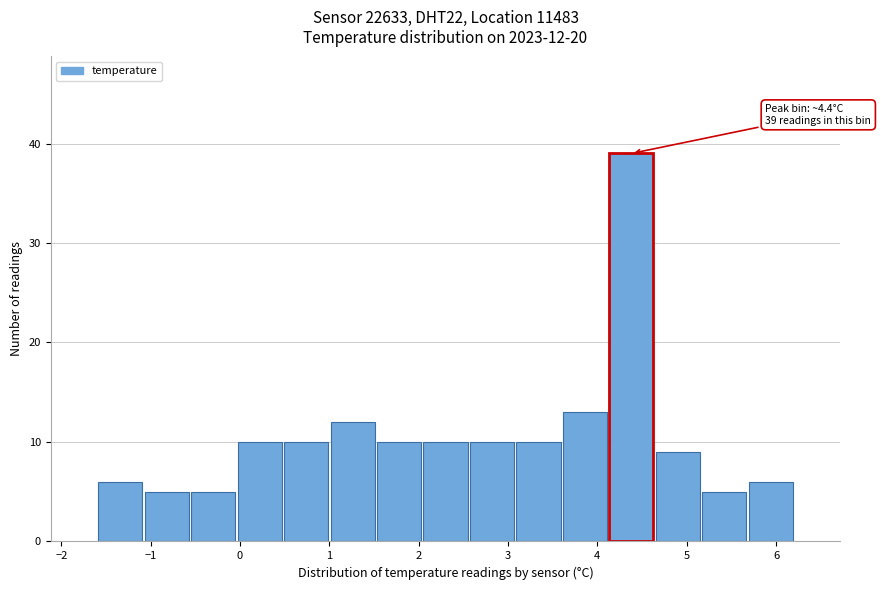

Over which range of the x-axis is the bar tallest?

4.12 to 4.64